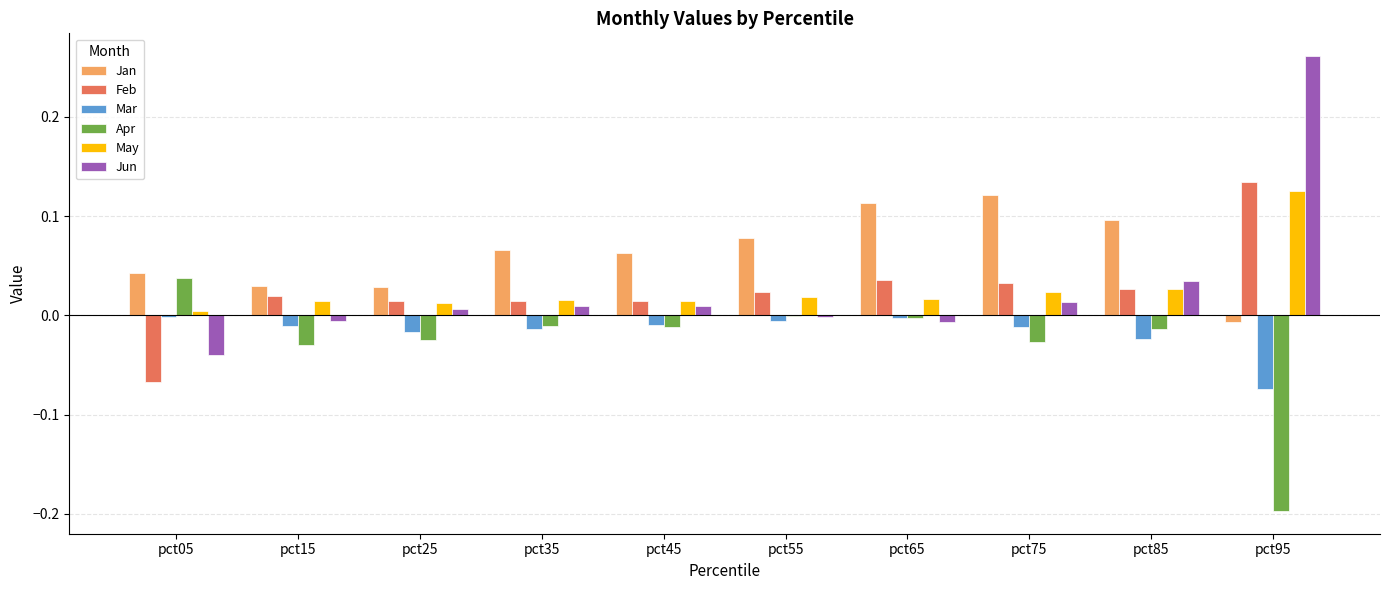

At which label does Feb reach its peak?

pct95